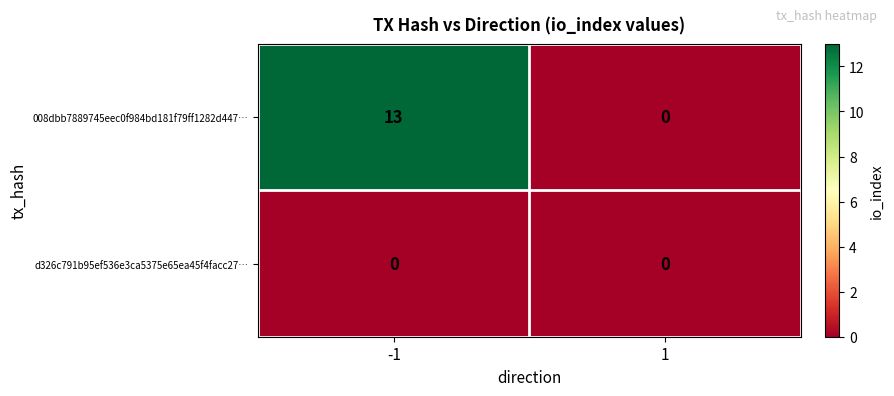

Which series has the largest total across all categories?

008dbb7889745eec0f984bd181f79ff1282d447…